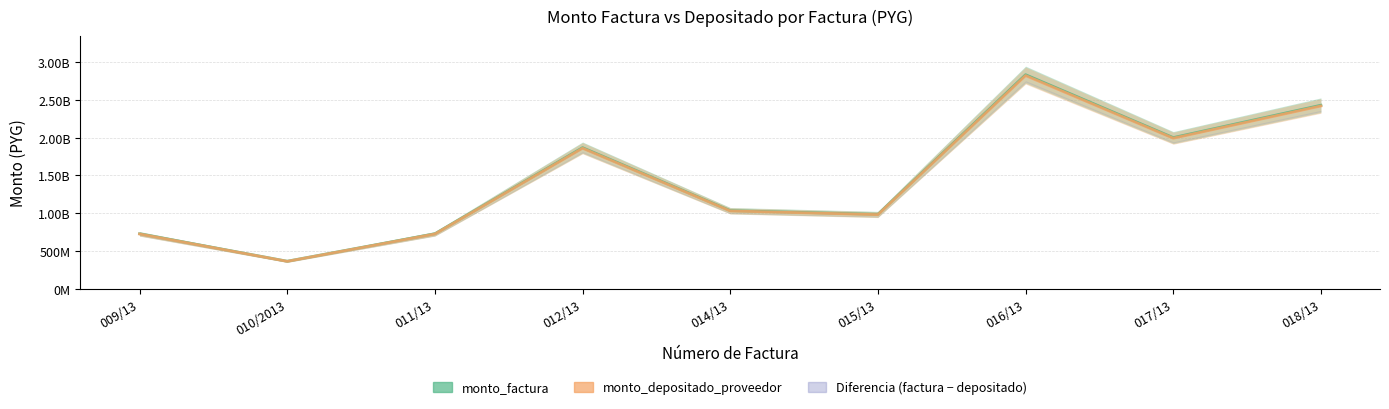

The value of monto_factura at 009/13 is 234545933. True or false?

False